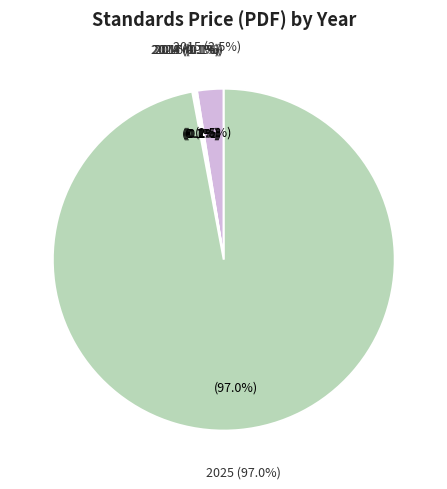

To the nearest percent, what is the difference between the largest and smallest slice percentages?

97%